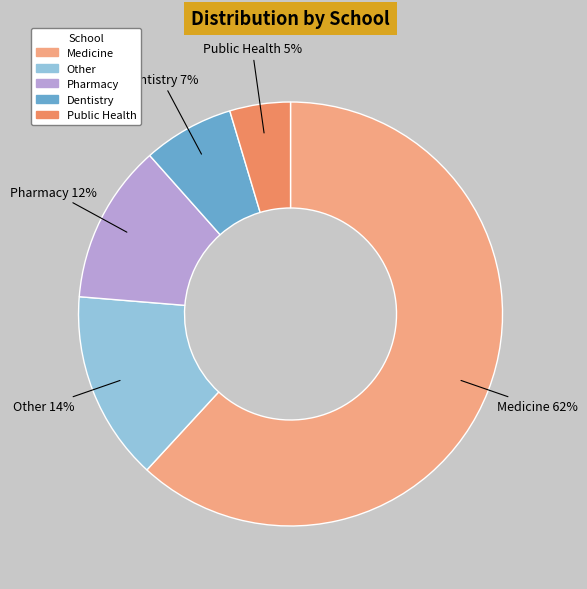

How many slices are in this pie chart?

5